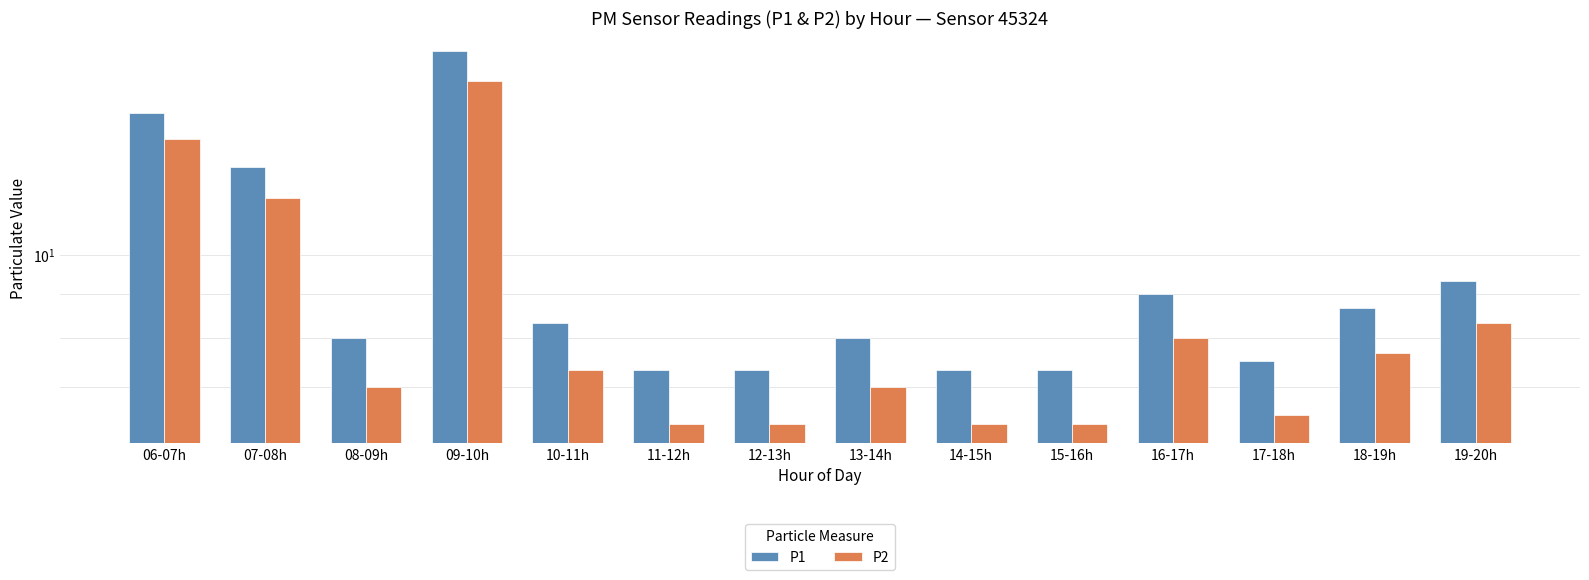

Which has a higher value, 11-12h or 17-18h?

17-18h